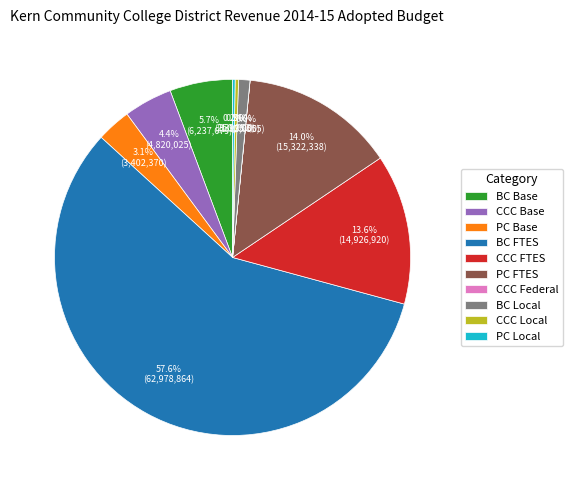

True or false: BC FTES accounts for 52% of the total.

False